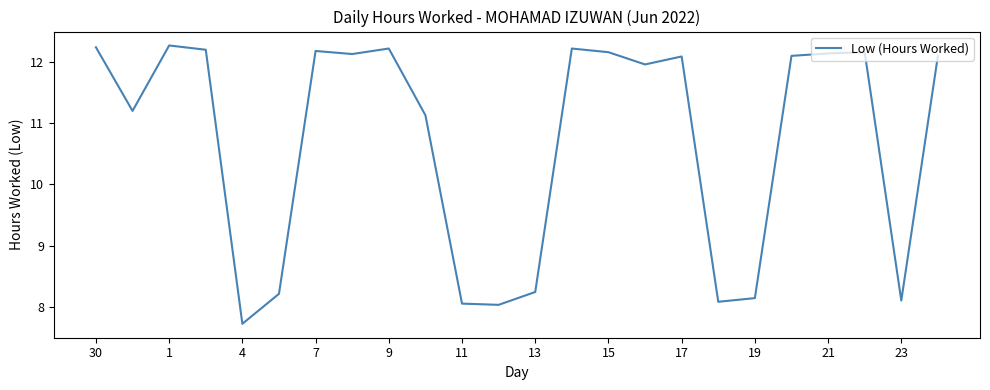

What is the average value?

10.7